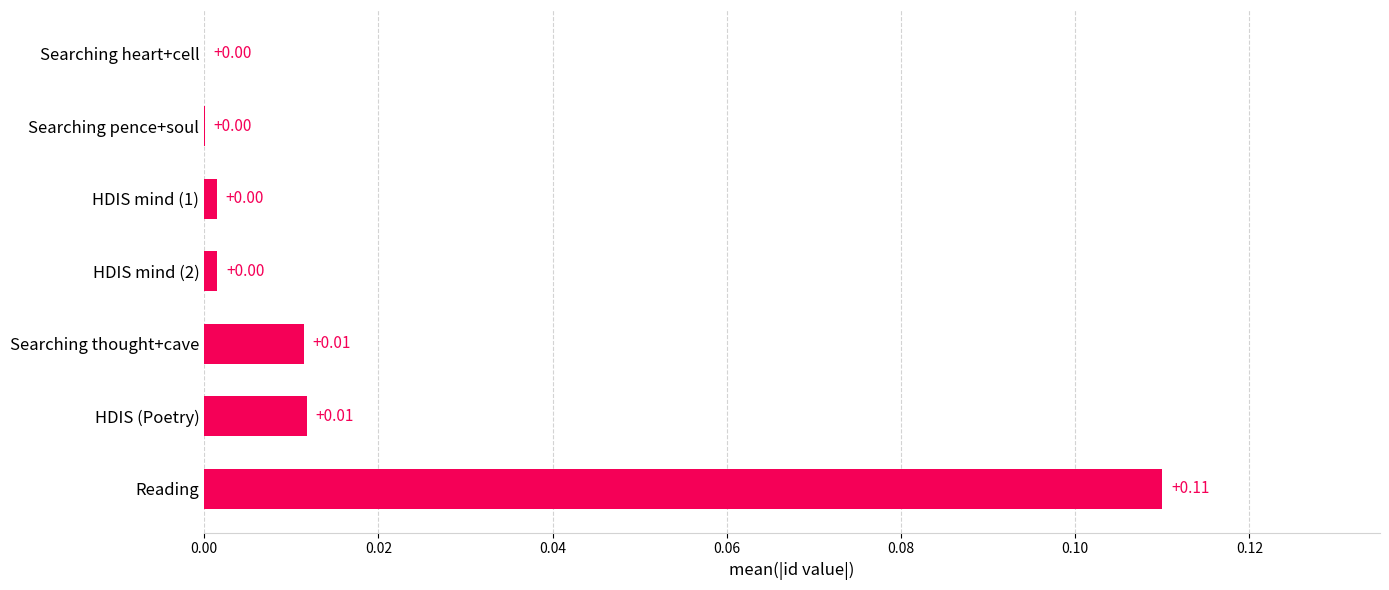

Which has a higher value, Searching thought+cave or Searching heart+cell?

Searching thought+cave